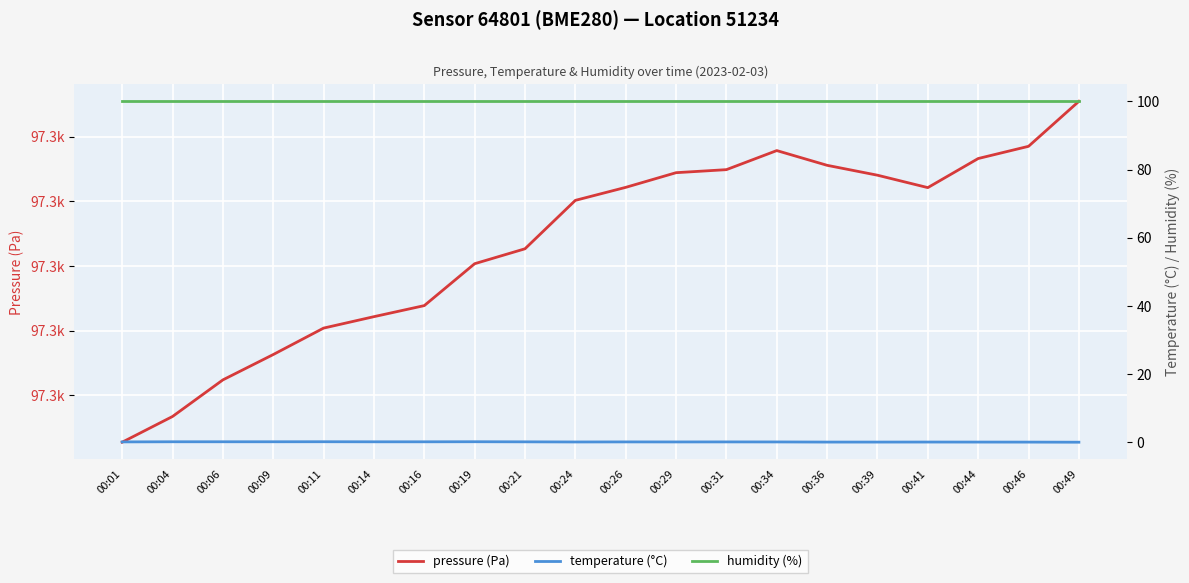

What is the average value of the temperature (°C) series?

0.1